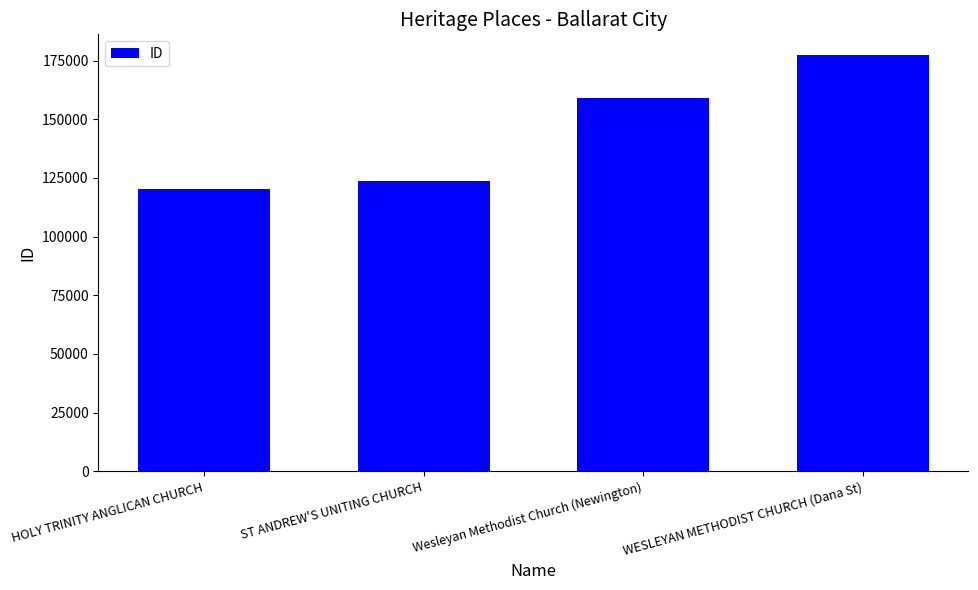

Reading right to left, list all the values displayed in this chart.

177332	159131	123580	120329